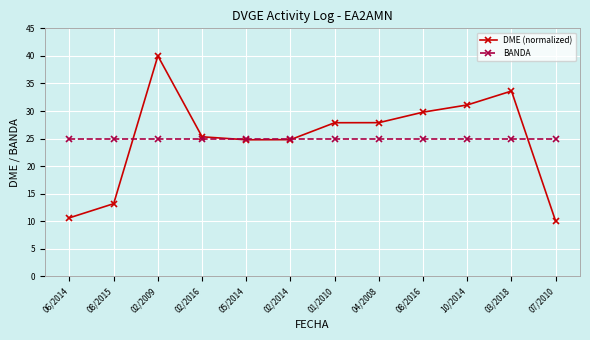

After their last crossing, which series has the higher values: BANDA or DME (normalized)?

BANDA